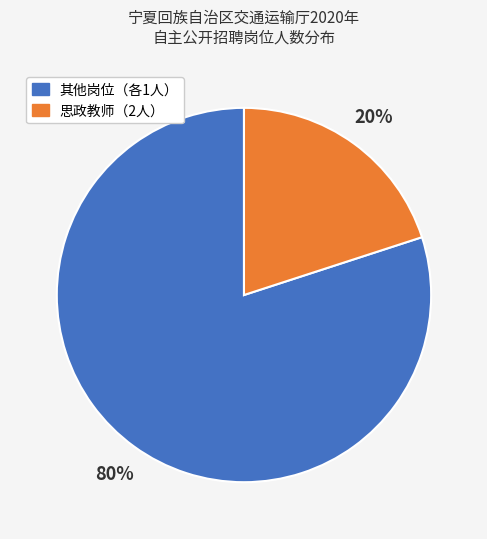

How many slices are in this pie chart?

2